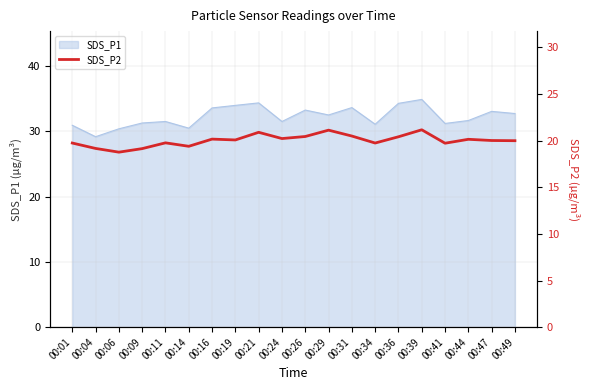

Is it true that SDS_P1 equals 33.6 at 00:16?

True